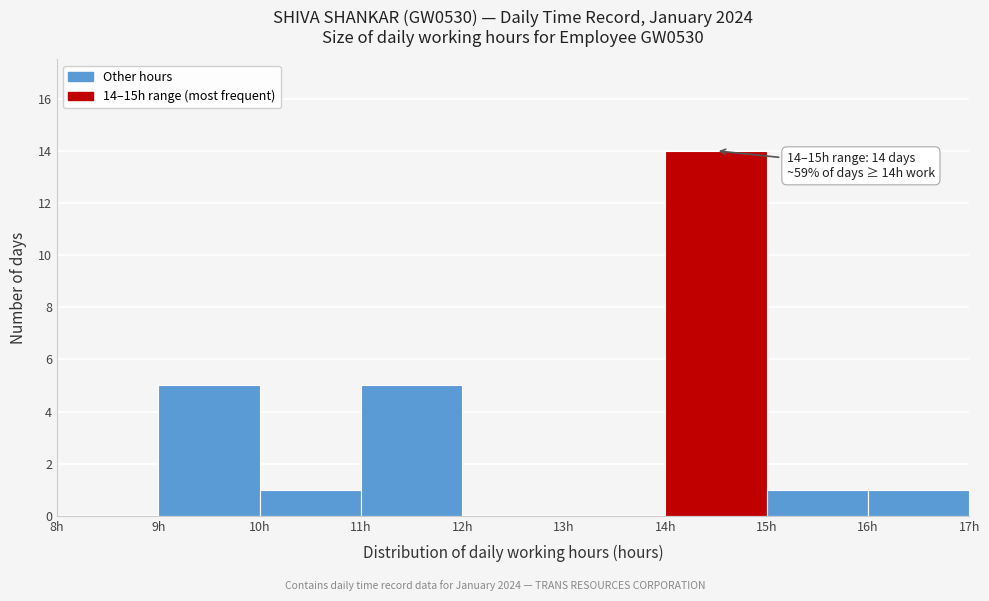

Which range on the x-axis has the tallest bar?

14 to 15